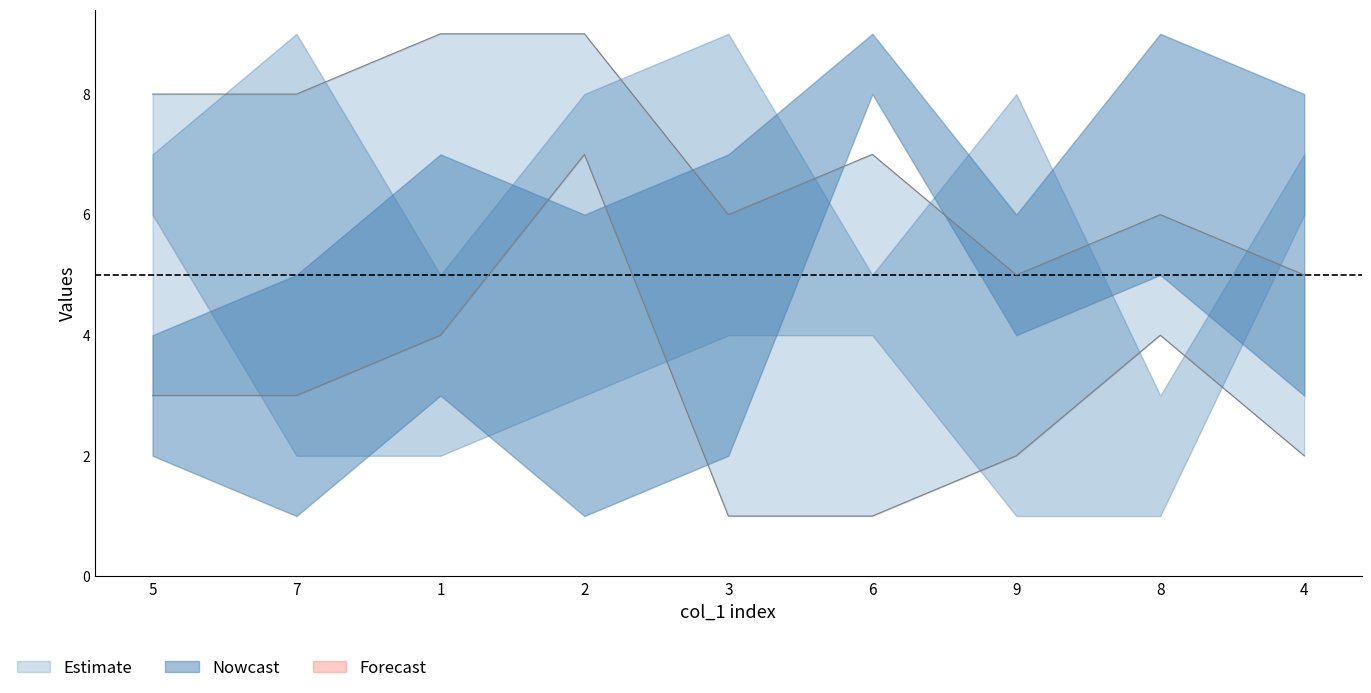

What is the lowest value of the col_5 series?

1